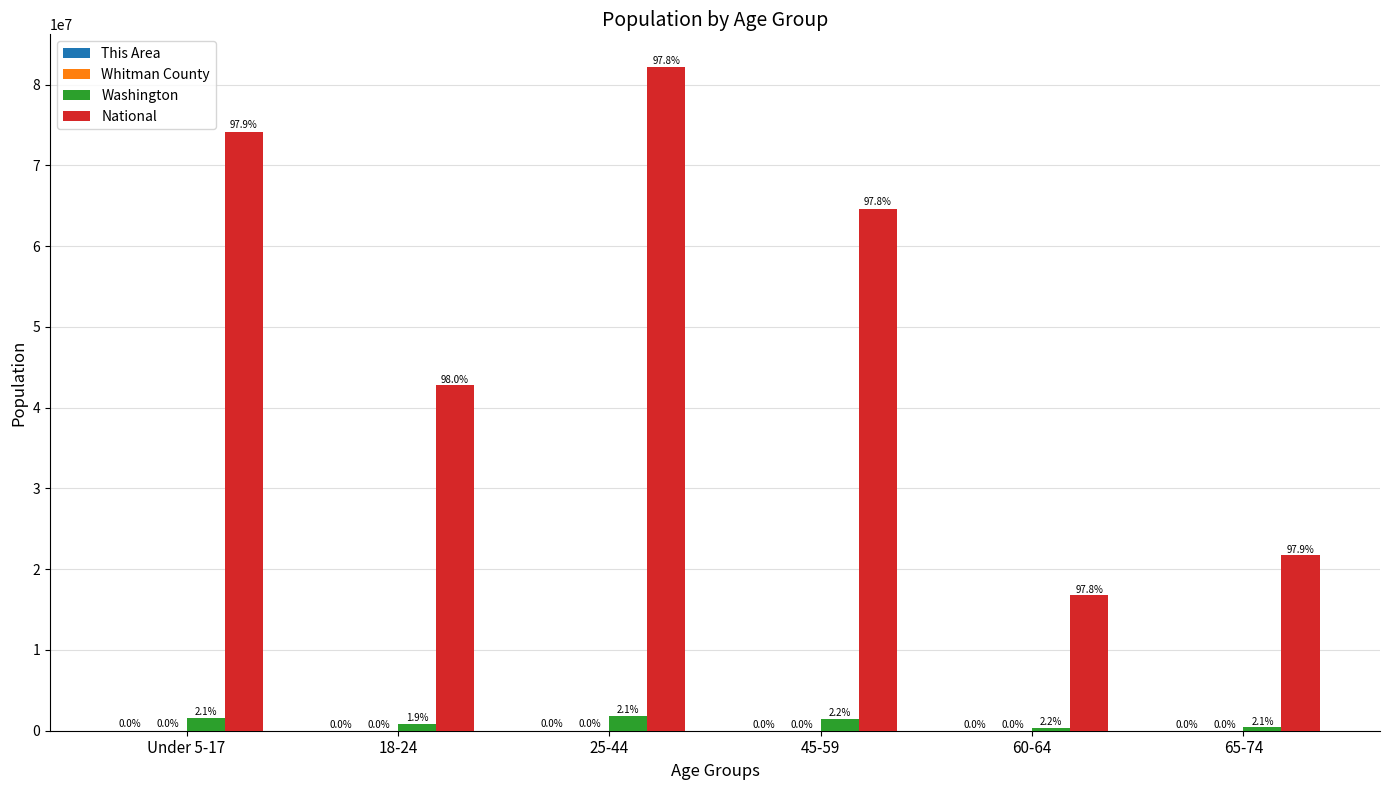

What is the minimum value shown in the chart?

788